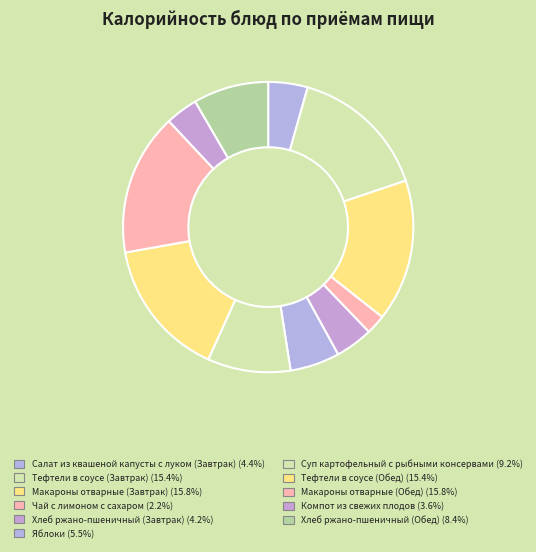

Does Яблоки represent more than half of the total?

No